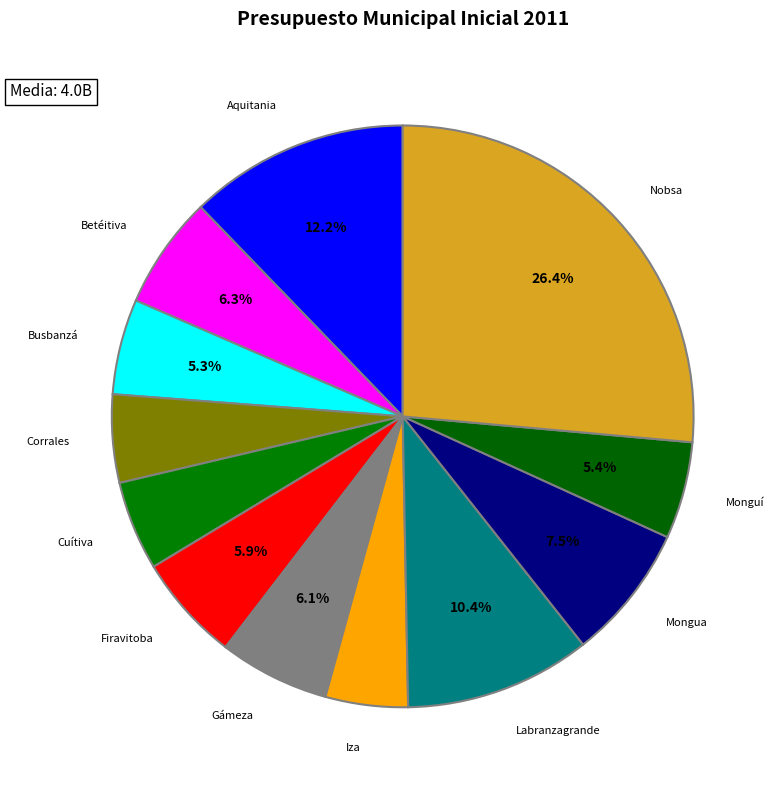

To the nearest percent, what is the combined percentage of Nobsa and Betéitiva?

33%